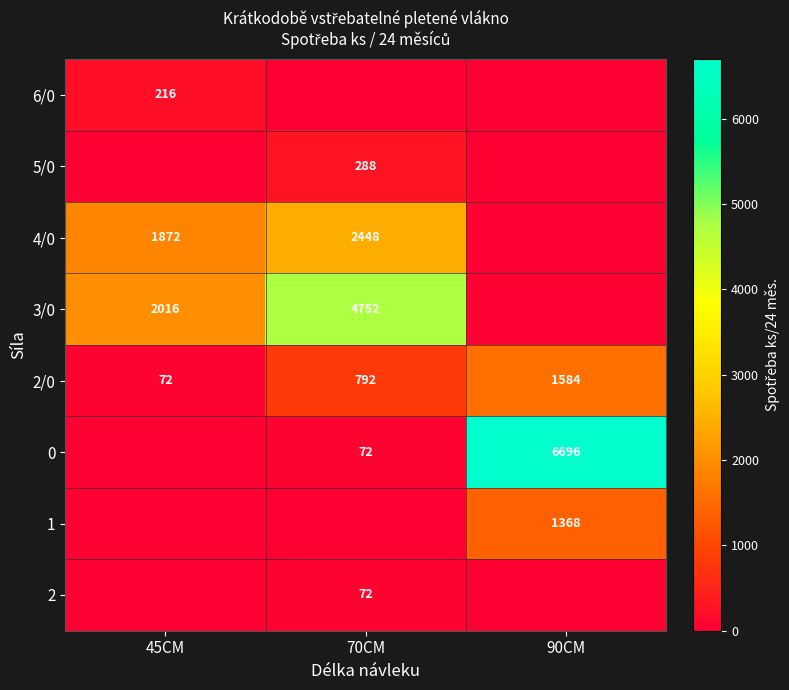

At which label does 2/0 reach its minimum?

45CM